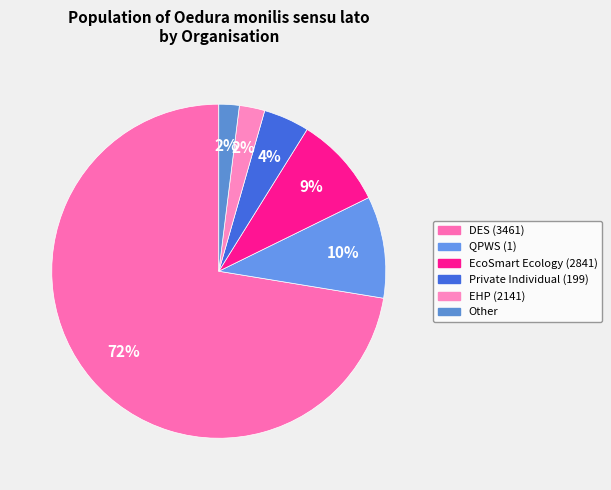

To the nearest percent, what is the difference between the largest and smallest slice percentages?

70%